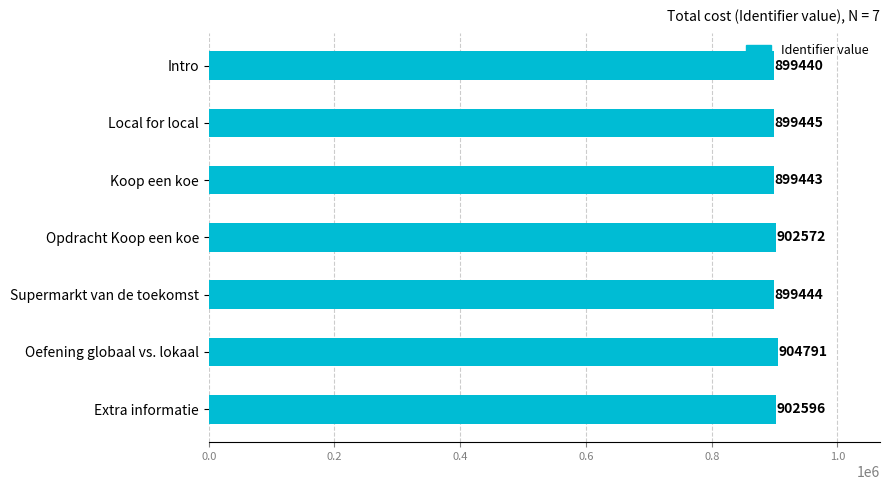

Rank the categories by value from lowest to highest.

Intro, Koop een koe, Supermarkt van de toekomst, Local for local, Opdracht Koop een koe, Extra informatie, Oefening globaal vs. lokaal